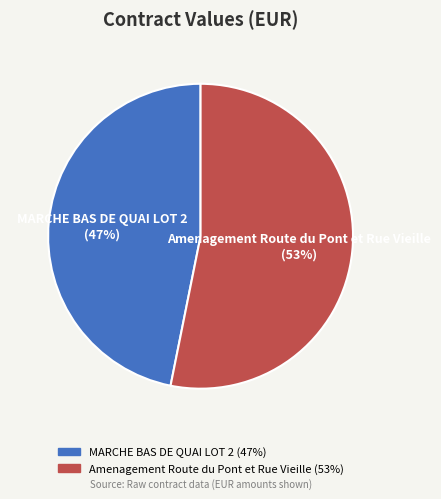

Do Amenagement Route du Pont et Rue Vieille and MARCHE BAS DE QUAI LOT 2 together represent more than half of the pie?

Yes